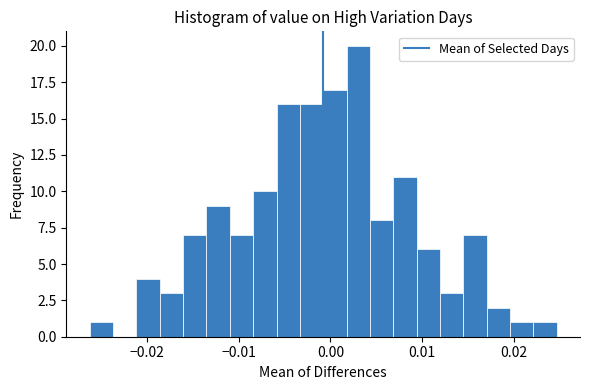

Around what value on the x-axis is the tallest bar? Give the approximate position of its centre, as read against the axis.

0.003